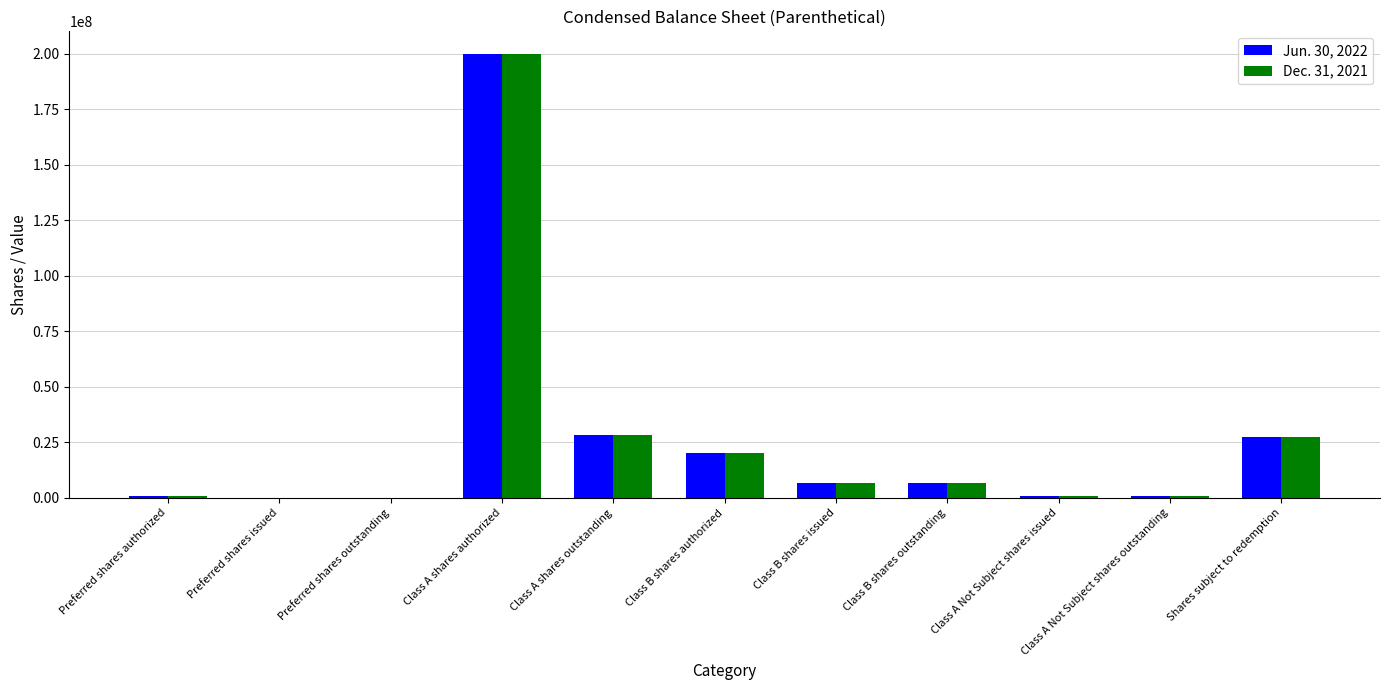

At which category is the sum across all series the highest?

Class A shares authorized